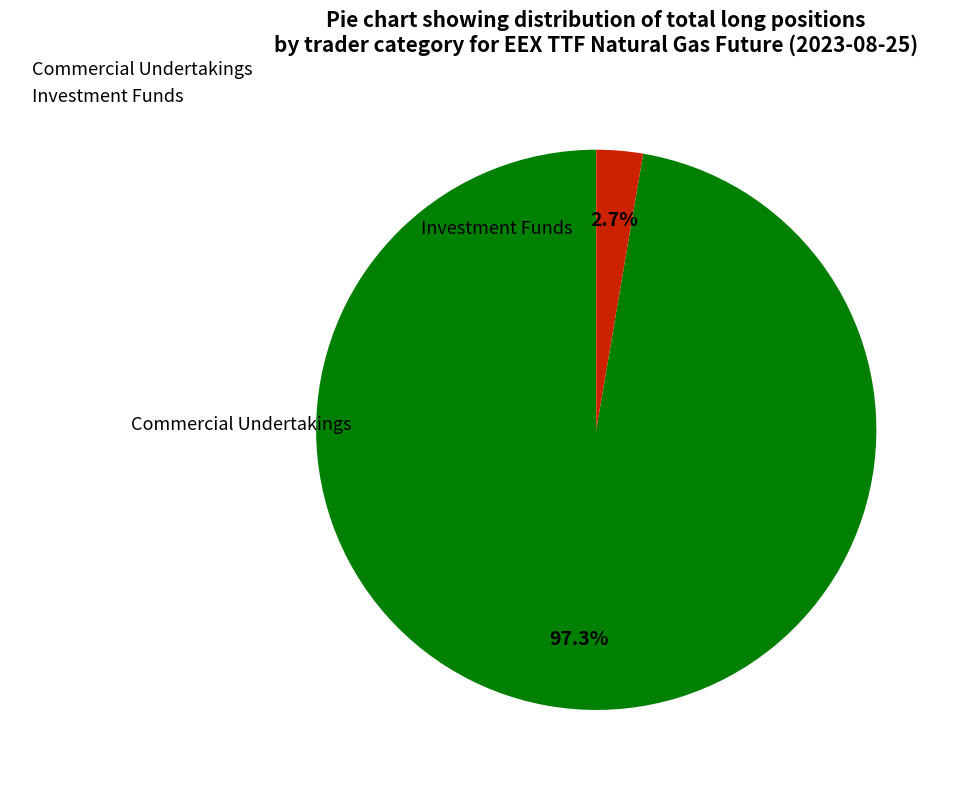

Rank the categories by value from lowest to highest.

Investment Funds, Commercial Undertakings